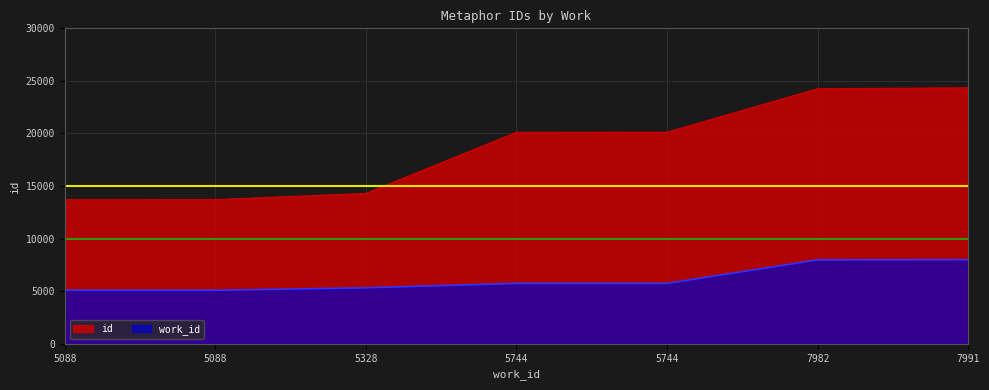

The id series shows 24257 at 7982. True or false?

True